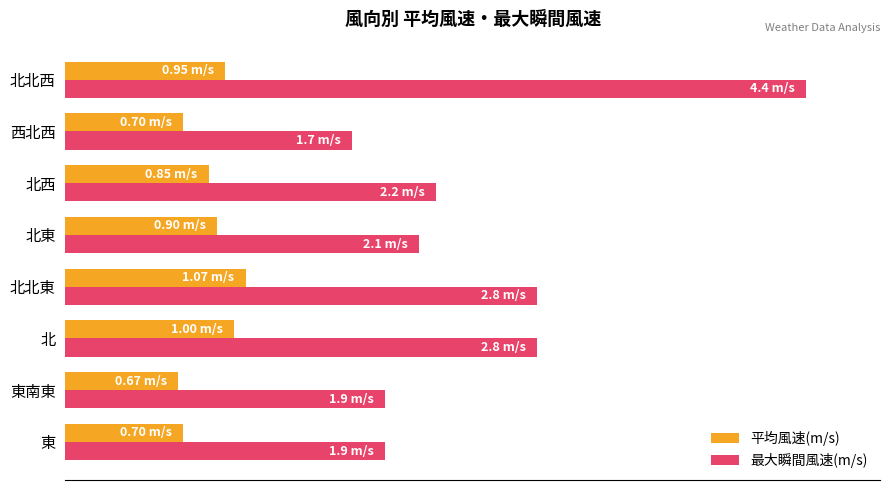

Which series has the largest range (max minus min)?

最大瞬間風速(m/s)